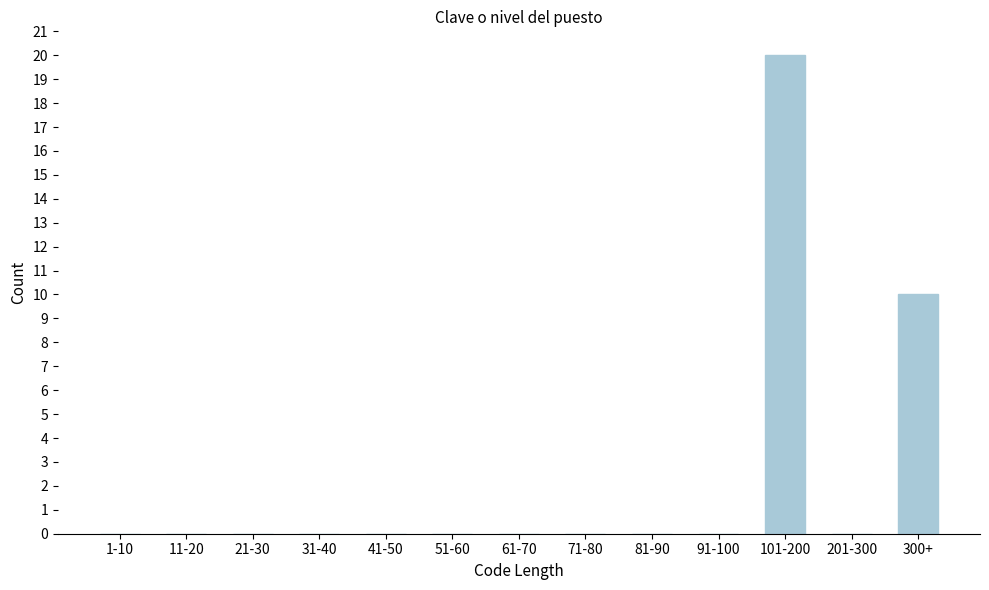

Reading left to right, transcribe all the data shown in this chart.

1-10=0	11-20=0	21-30=0	31-40=0	41-50=0	51-60=0	61-70=0	71-80=0	81-90=0	91-100=0	101-200=20	201-300=0	300+=10